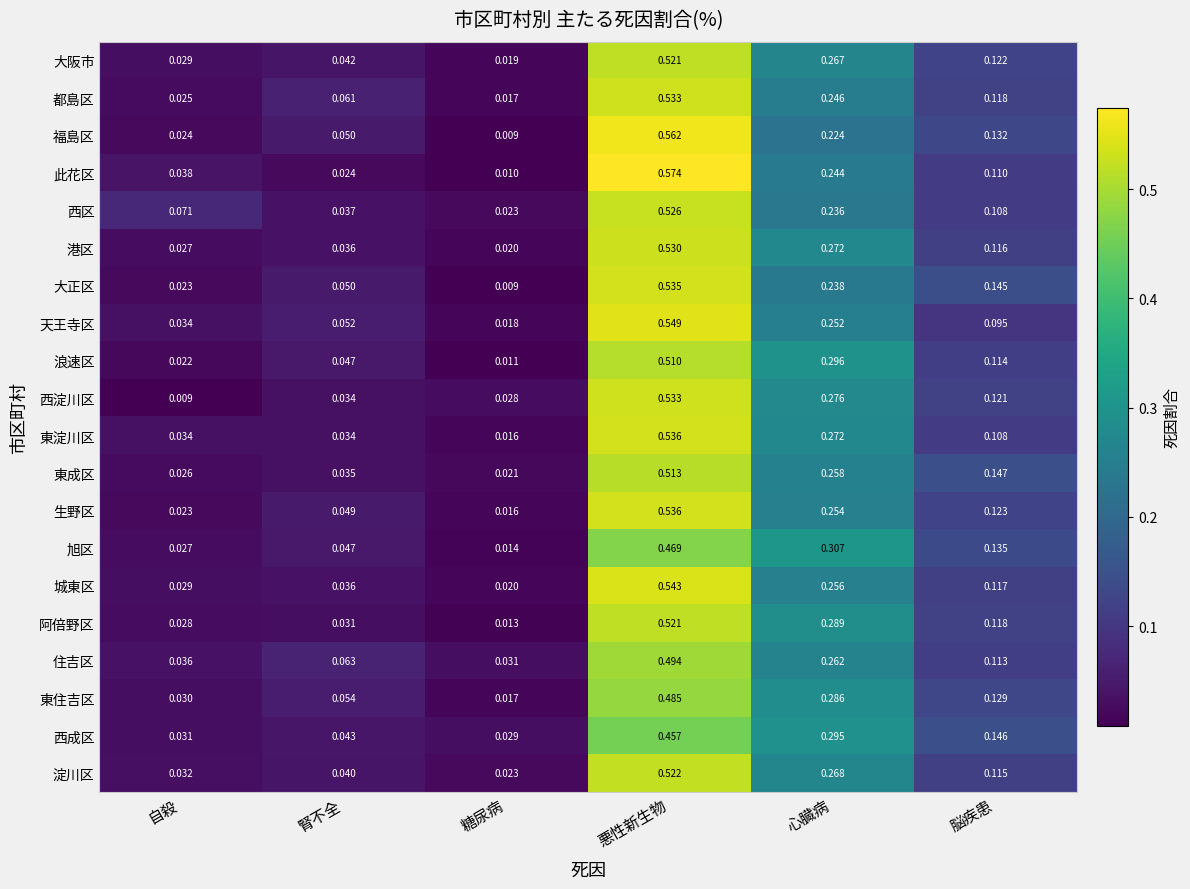

Which category has the highest value across all series?

悪性新生物